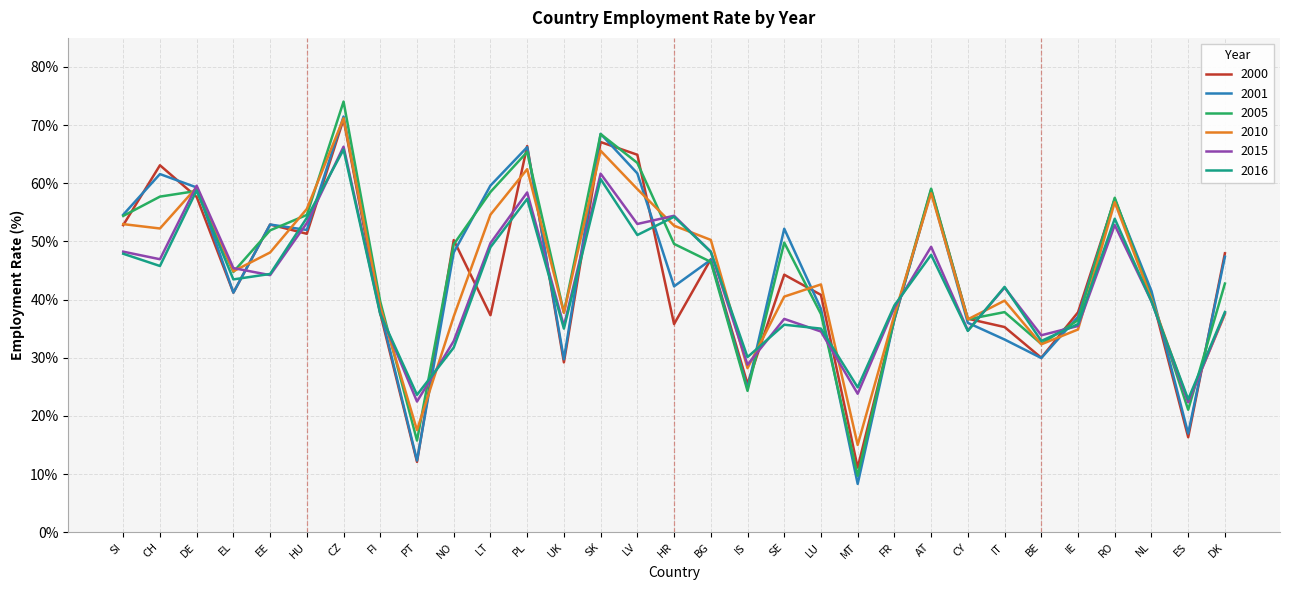

What is the difference between the second highest and second lowest values in the 2000 series?

55.0